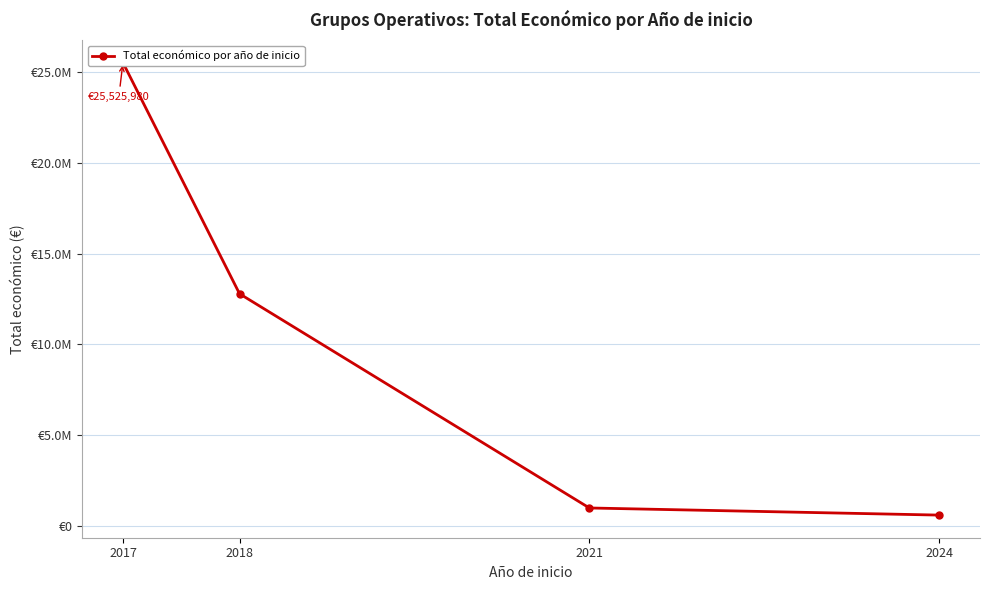

Count the number of data series in this chart.

1